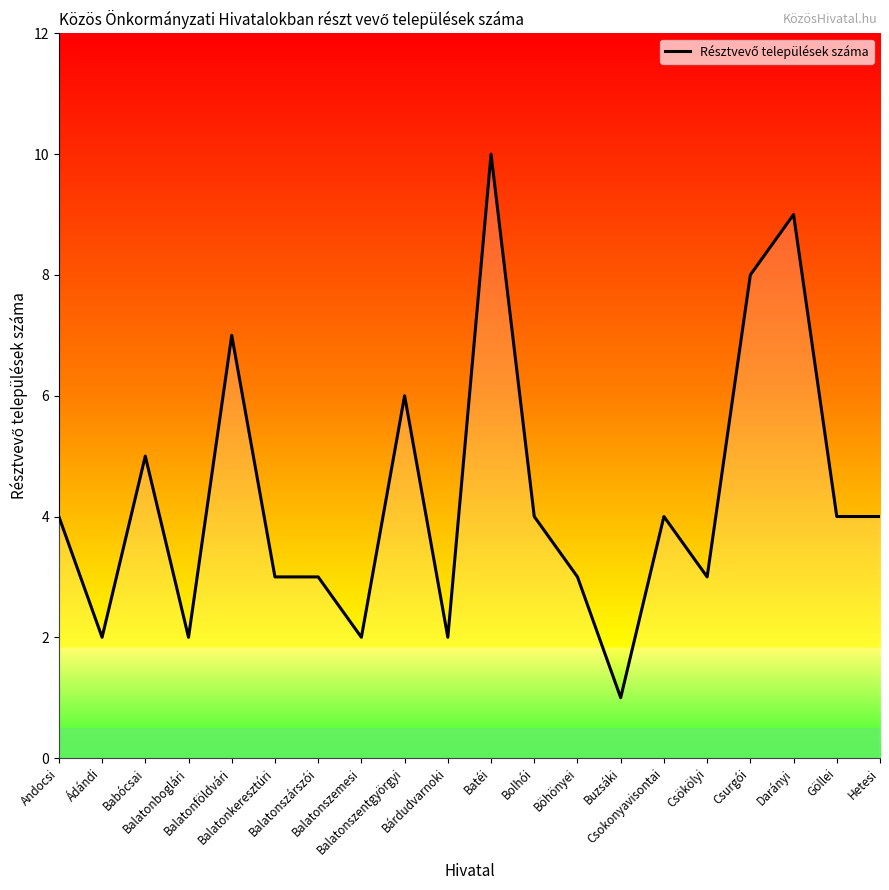

Count the number of data series in this chart.

1